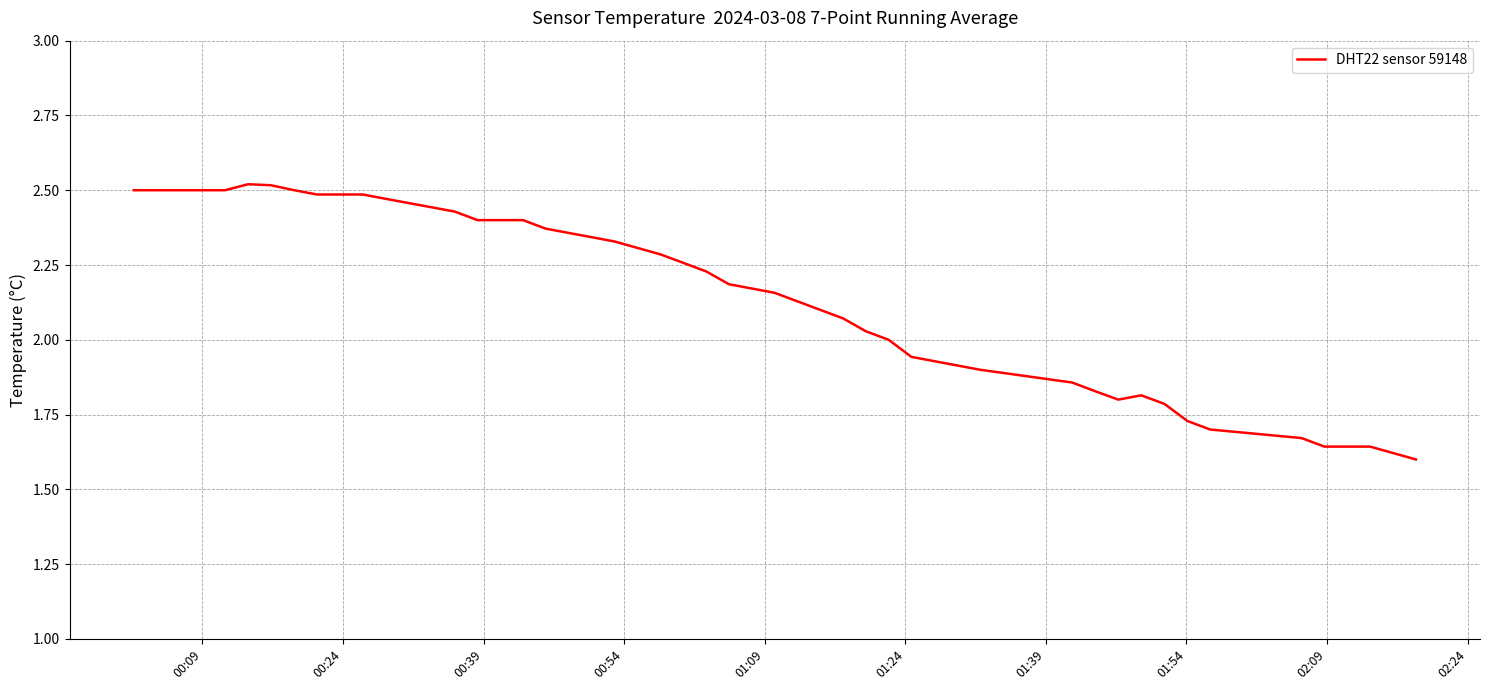

What is the sum of all values?

86.4